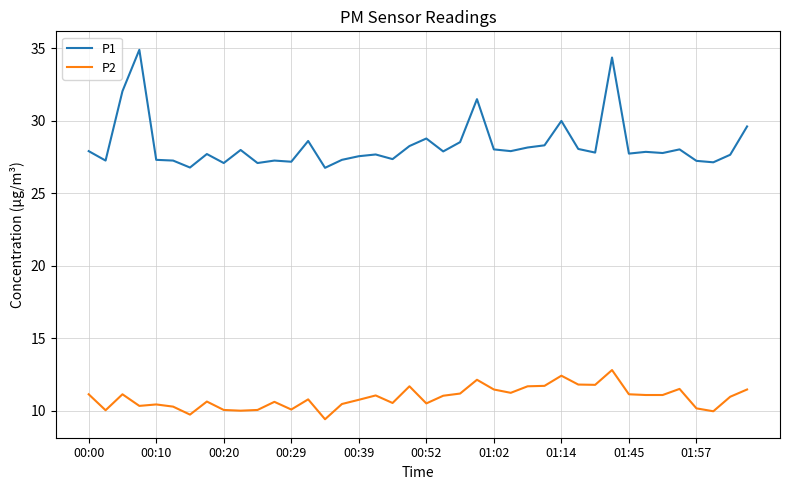

True or false: P1 and P2 intersect in this chart.

False